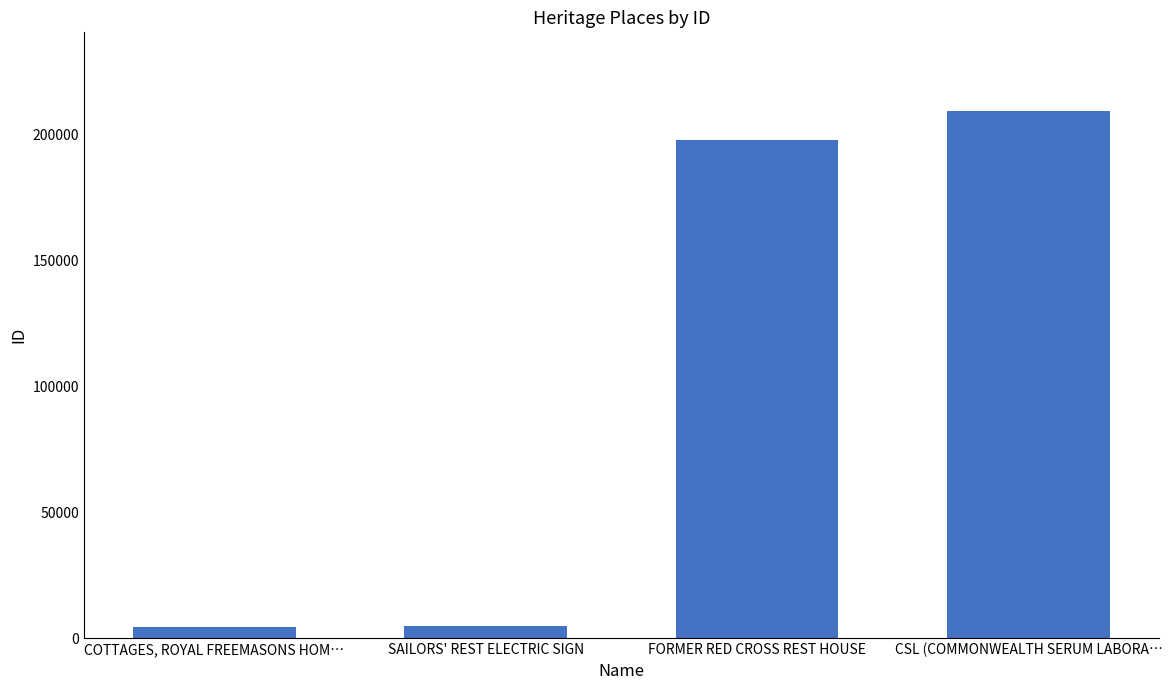

What is the label of the 1st bar from the left?

COTTAGES, ROYAL FREEMASONS HOM…